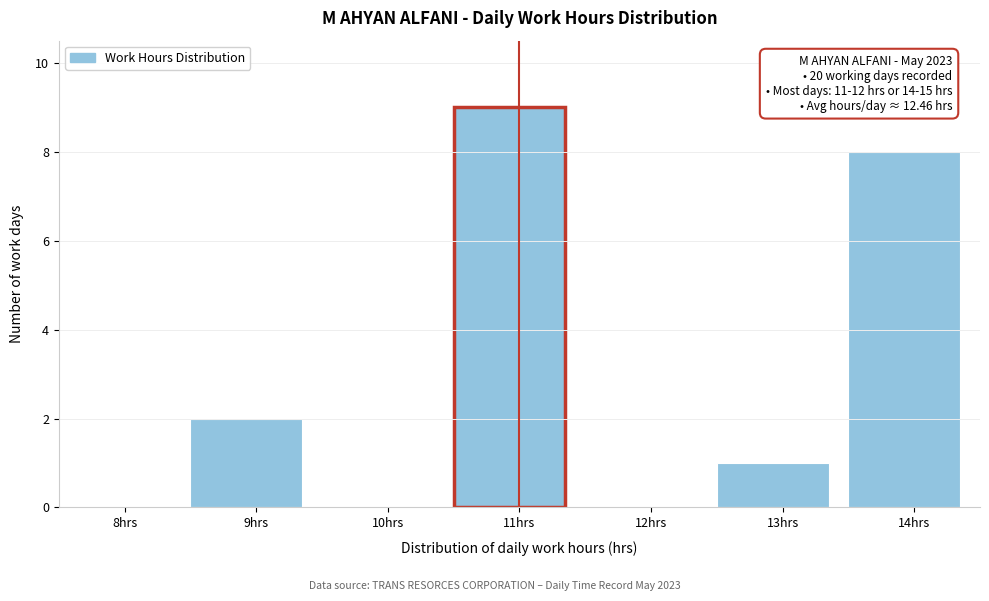

Reading left to right, what are all the values shown in this chart?

8hrs=0	9hrs=2	10hrs=0	11hrs=9	12hrs=0	13hrs=1	14hrs=8